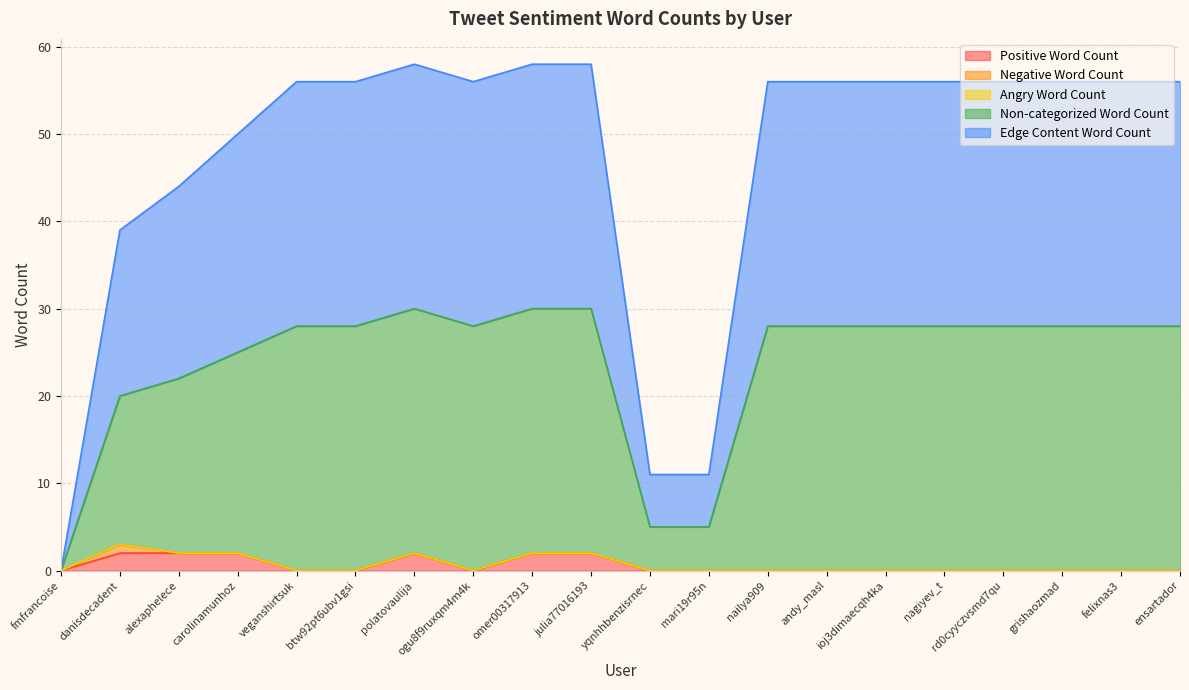

What is the total value across all series at grishaozmad?

56